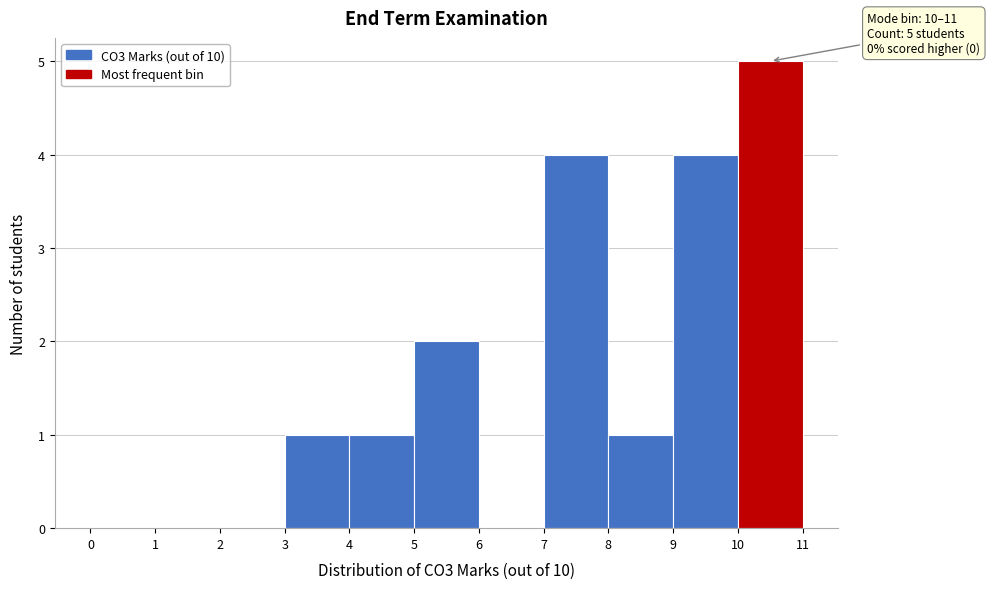

Which range on the x-axis has the tallest bar?

10 to 11